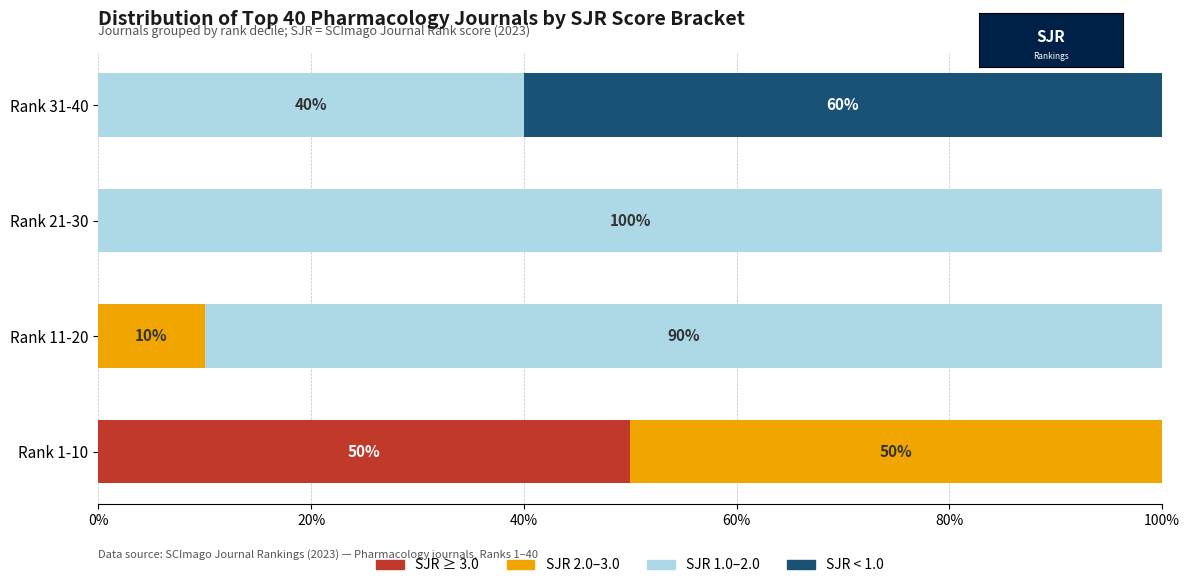

What is the total value across all series at Rank 1-10?

100